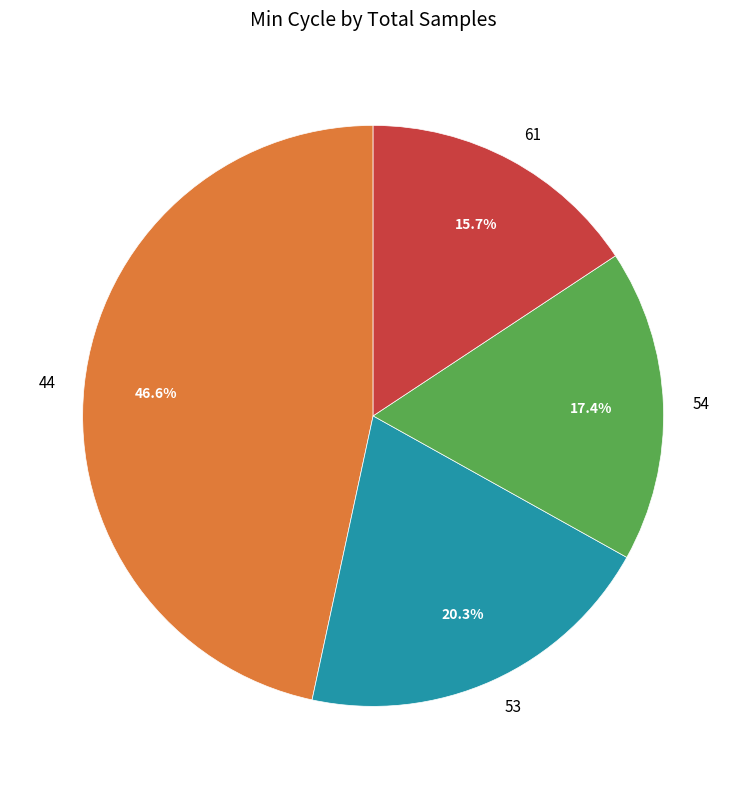

To the nearest percent, what percentage of the pie is 44?

47%